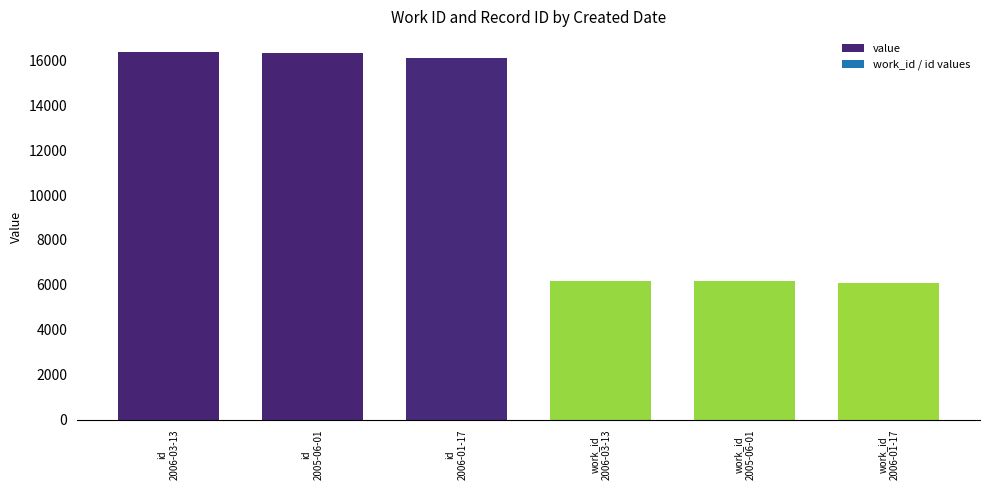

What is the minimum value shown in the chart?

6083